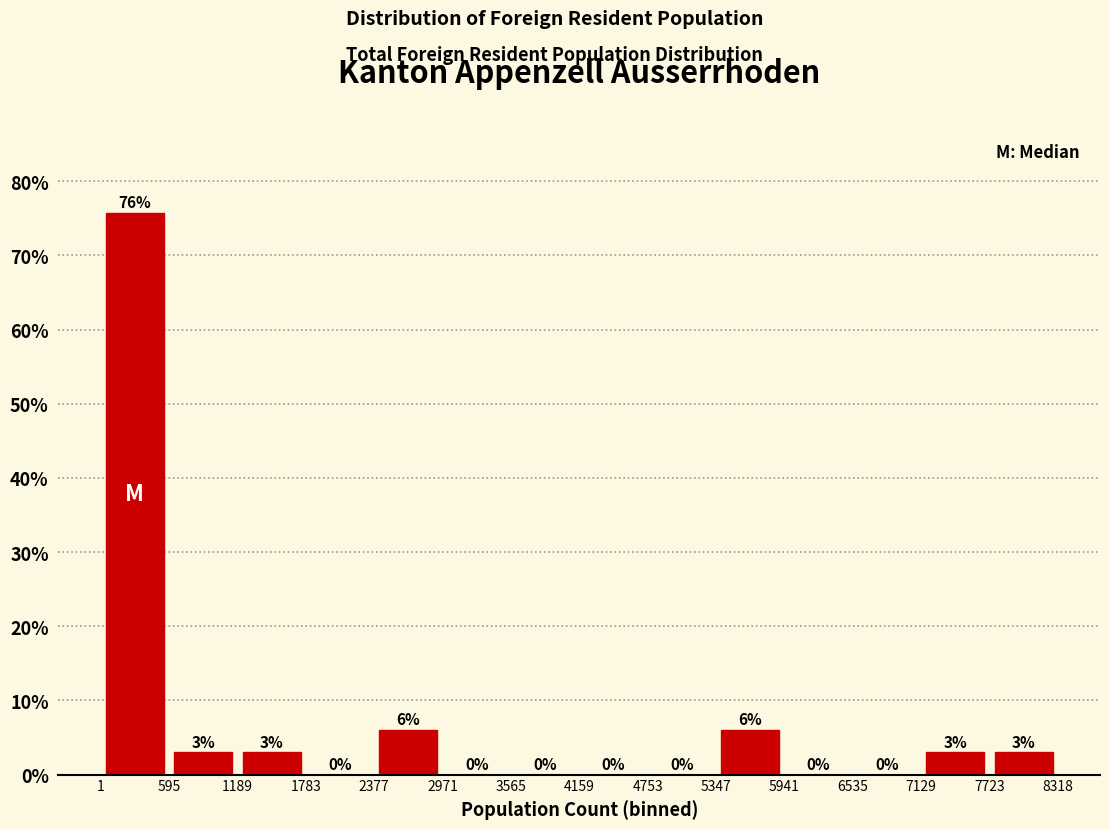

Over which range of the x-axis is the bar tallest?

1 to 595